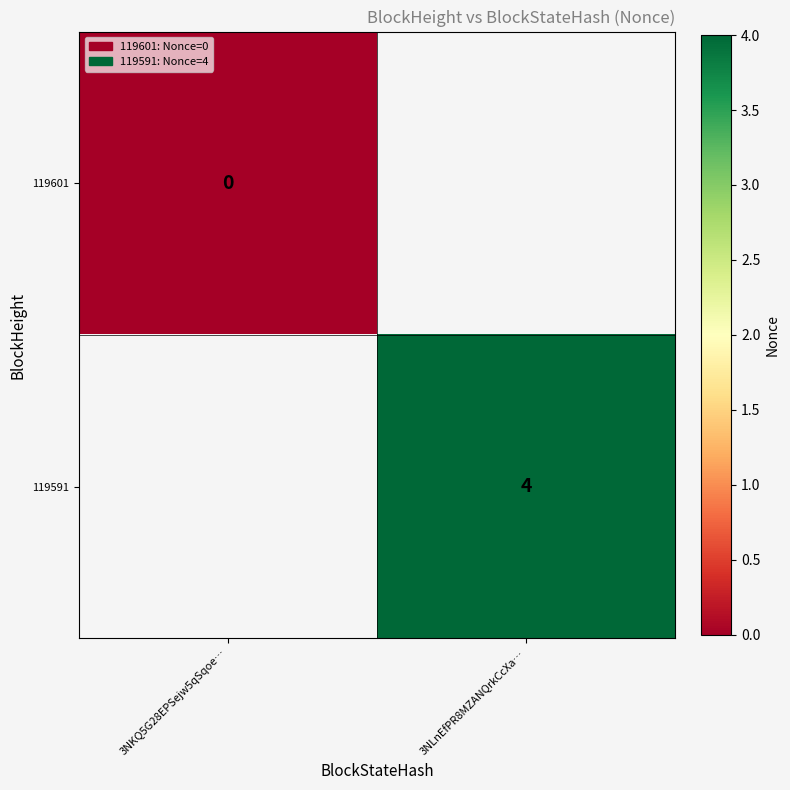

True or false: 119591 has a value of 4 at 3NLnEfPR8MZANQrkCcXa….

True